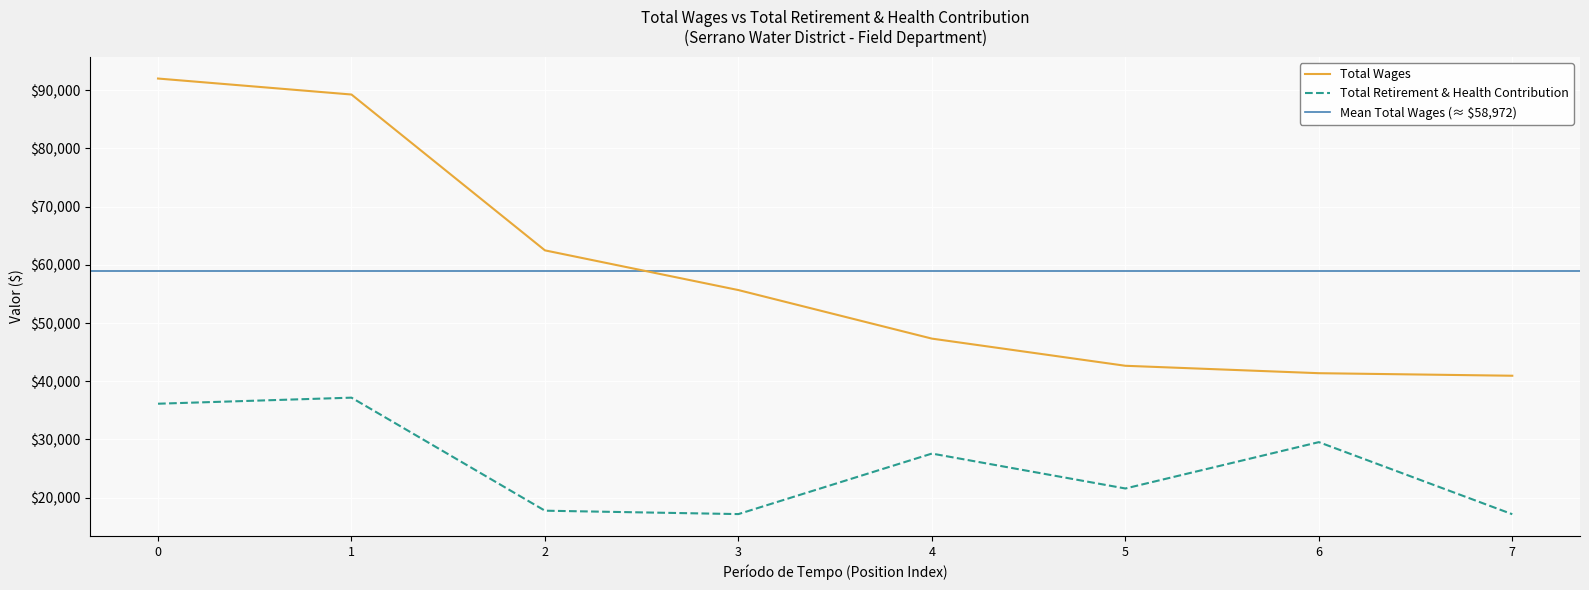

At which label does Total Retirement & Health Contribution first exceed 27583?

0